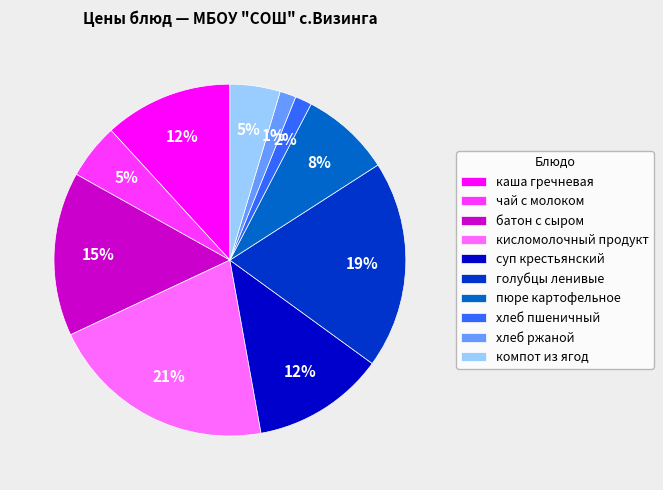

Does any single category account for the majority?

No